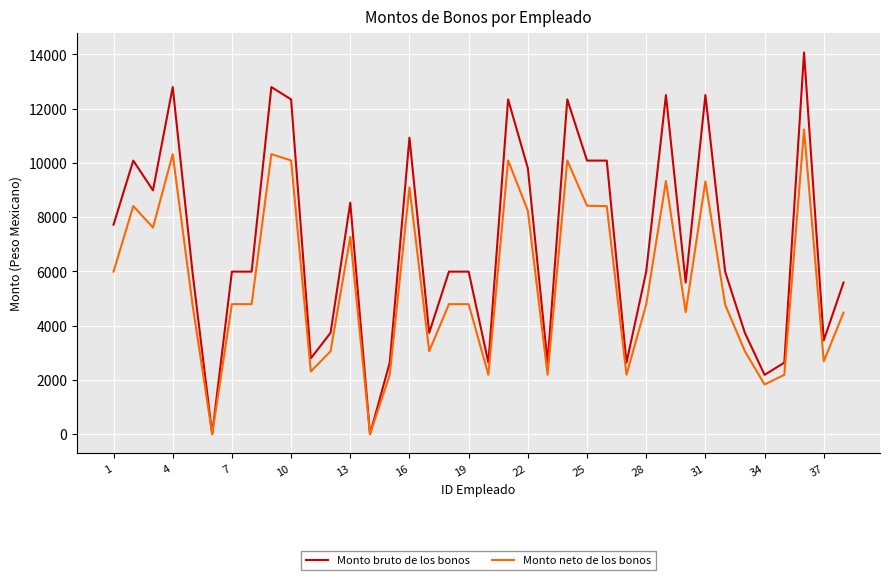

How many values in the Monto neto de los bonos series are below 4792?

17